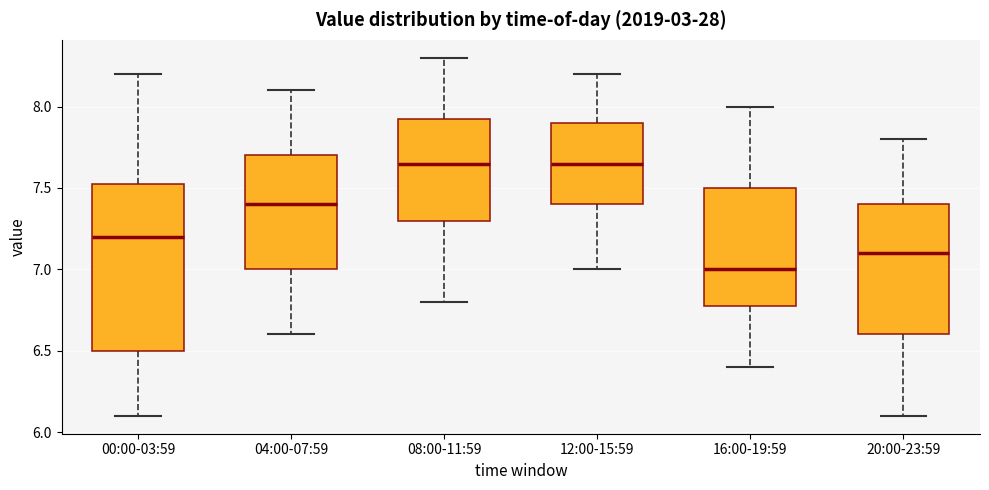

Reading left to right, read every box against the y-axis: the position of its median line, the range the box covers, and the ends of its whiskers. The values are not printed on the chart, so give them approximately, as read against the axis.

00:00-03:59: median 7.20, box 6.50 to 7.55, whiskers 6.10 to 8.20
04:00-07:59: median 7.40, box 7.00 to 7.70, whiskers 6.60 to 8.10
08:00-11:59: median 7.65, box 7.30 to 7.95, whiskers 6.80 to 8.30
12:00-15:59: median 7.65, box 7.40 to 7.90, whiskers 7.00 to 8.20
16:00-19:59: median 7.00, box 6.80 to 7.50, whiskers 6.40 to 8.00
20:00-23:59: median 7.10, box 6.60 to 7.40, whiskers 6.10 to 7.80